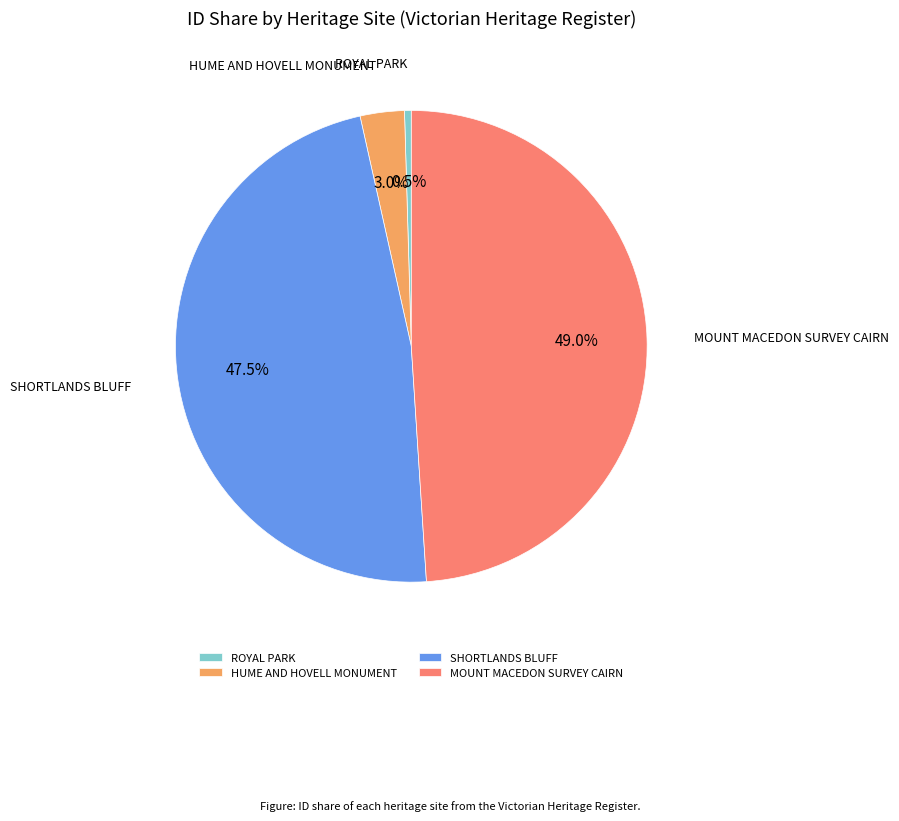

How many segments does this pie chart have?

4